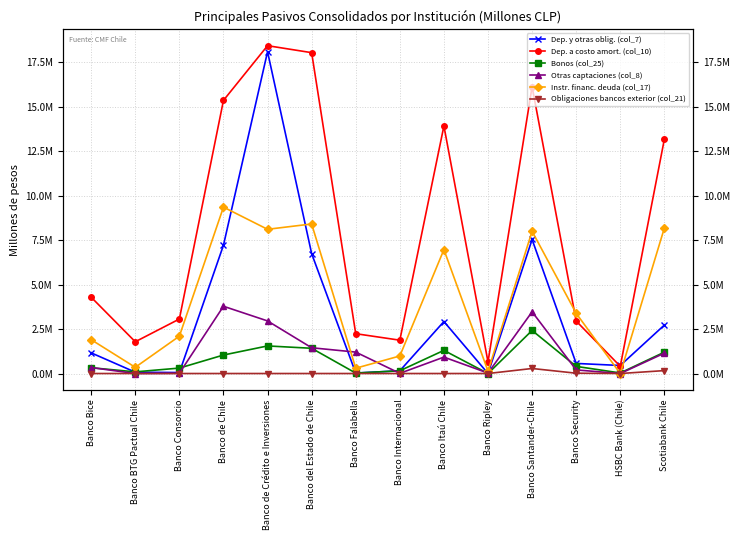

True or false: Dep. a costo amort. (col_10) has more than 1 interior local peaks.

True